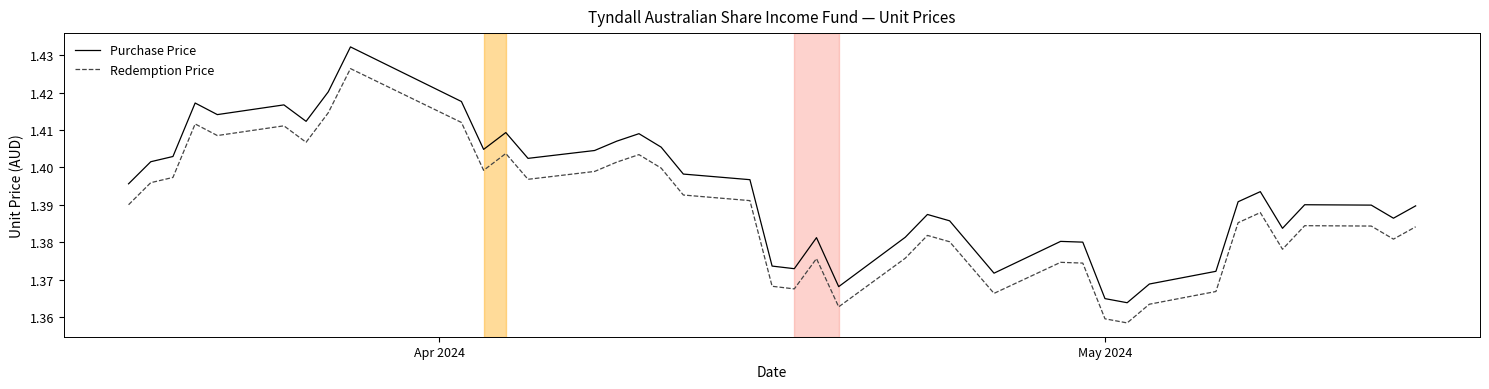

In Purchase Price, how many points are higher than both neighbors (excluding endpoints)?

10